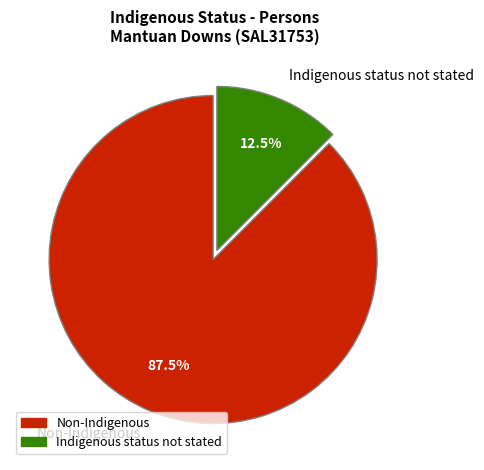

To the nearest percent, what is the difference between the Non-Indigenous and Indigenous status not stated slice percentages?

75%